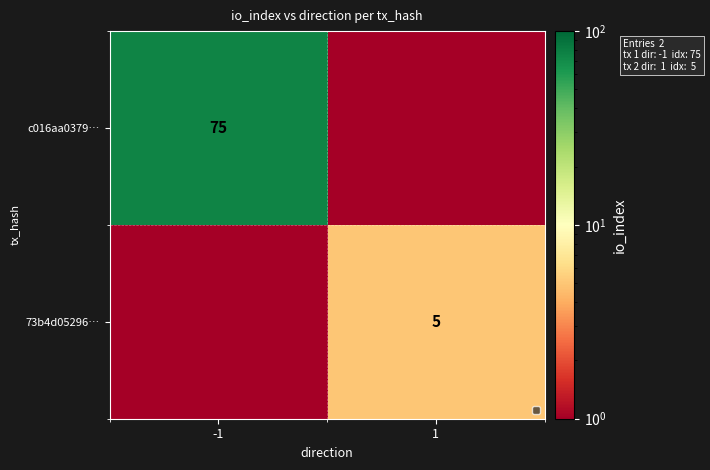

Is it true that 73b4d05296… equals 7.7 at 1?

False